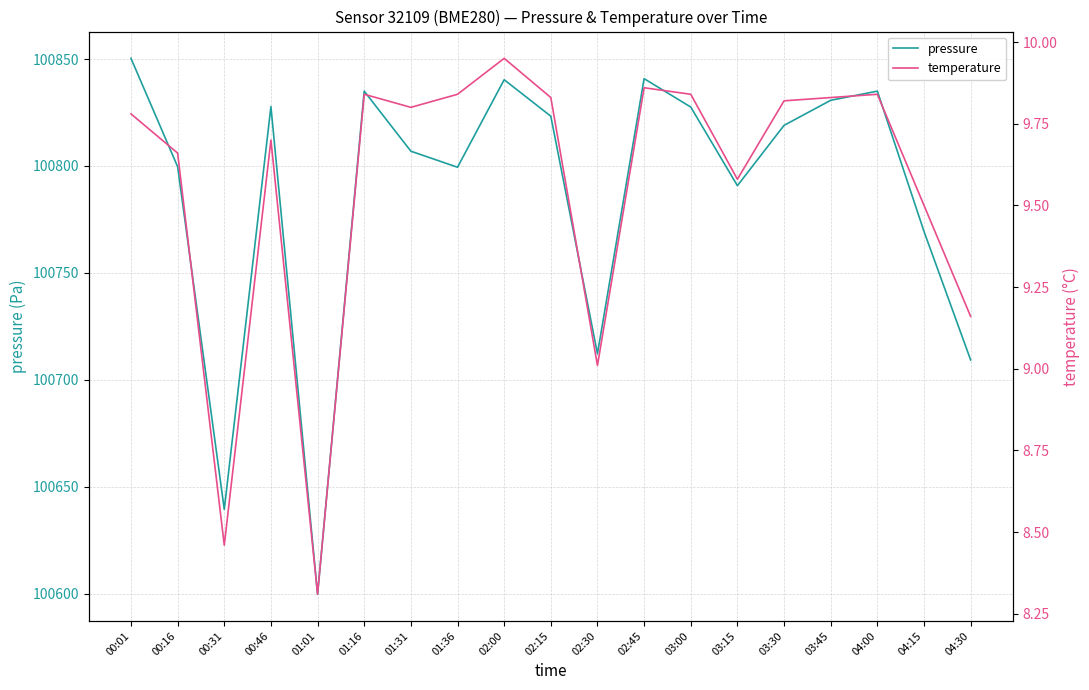

True or false: temperature has a value of 4.5 at 04:30.

False